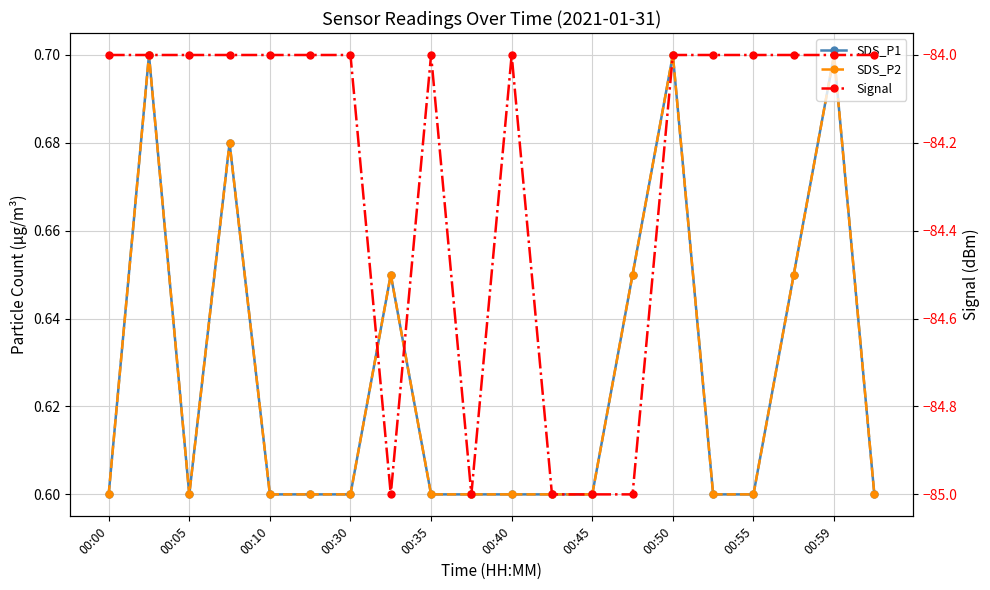

Reading left to right, transcribe all the data shown in this chart.

SDS_P1: 0.6	0.7	0.6	0.7	0.6	0.6	0.6	0.7	0.6	0.6	0.6	0.6	0.6	0.7	0.7	0.6	0.6	0.7	0.7	0.6
SDS_P2: 0.6	0.7	0.6	0.7	0.6	0.6	0.6	0.7	0.6	0.6	0.6	0.6	0.6	0.7	0.7	0.6	0.6	0.7	0.7	0.6
Signal: -84.0	-84.0	-84.0	-84.0	-84.0	-84.0	-84.0	-85.0	-84.0	-85.0	-84.0	-85.0	-85.0	-85.0	-84.0	-84.0	-84.0	-84.0	-84.0	-84.0